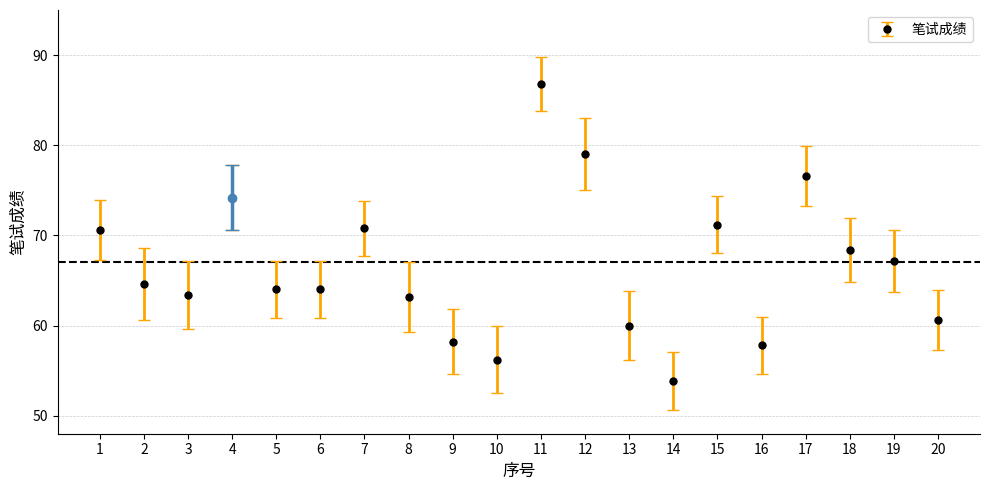

Read the value at 4.

74.2